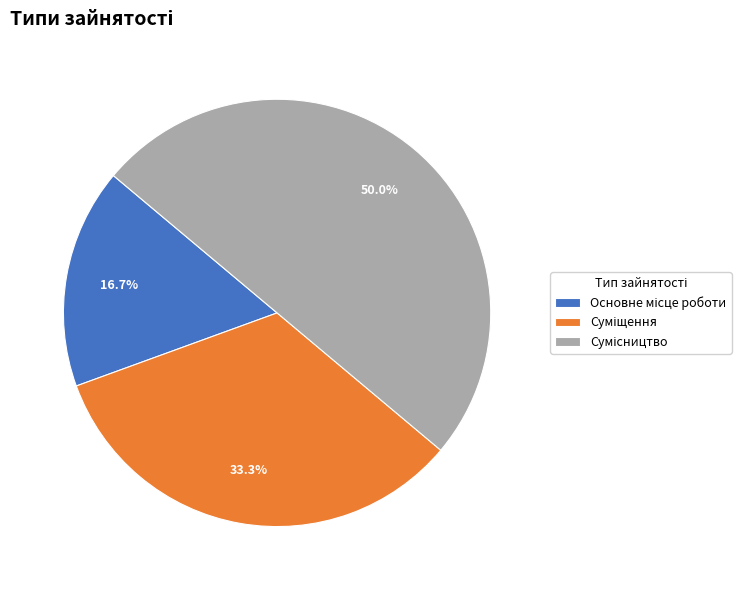

What is the change in value from Основне місце роботи to Сумісництво?

+2